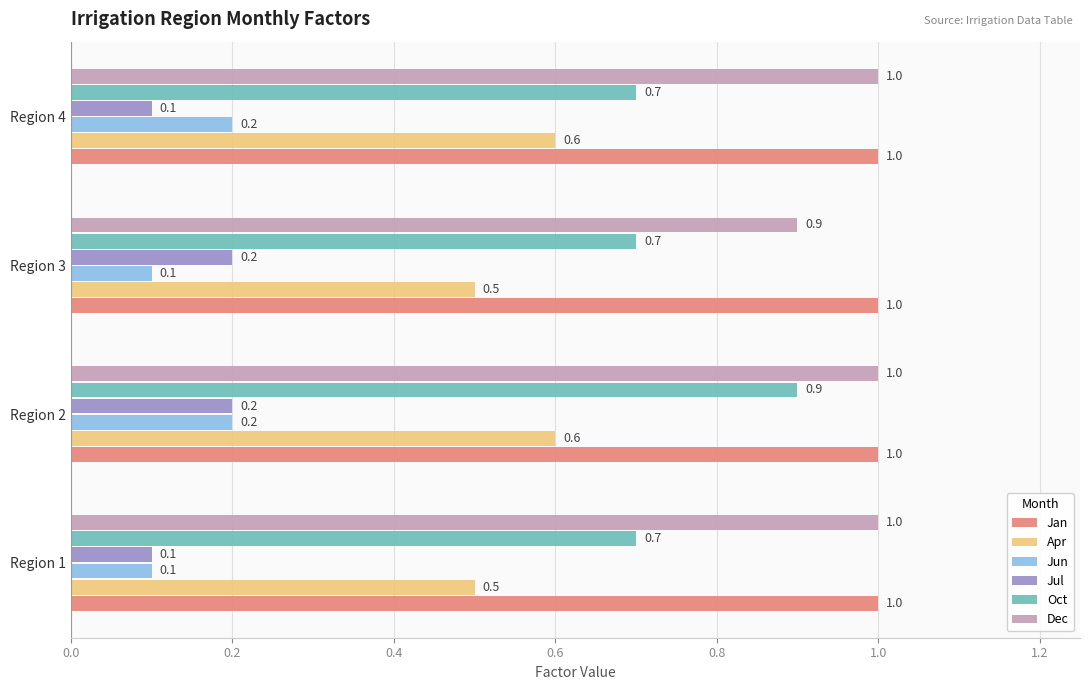

Read the Apr value at Region 1.

0.5